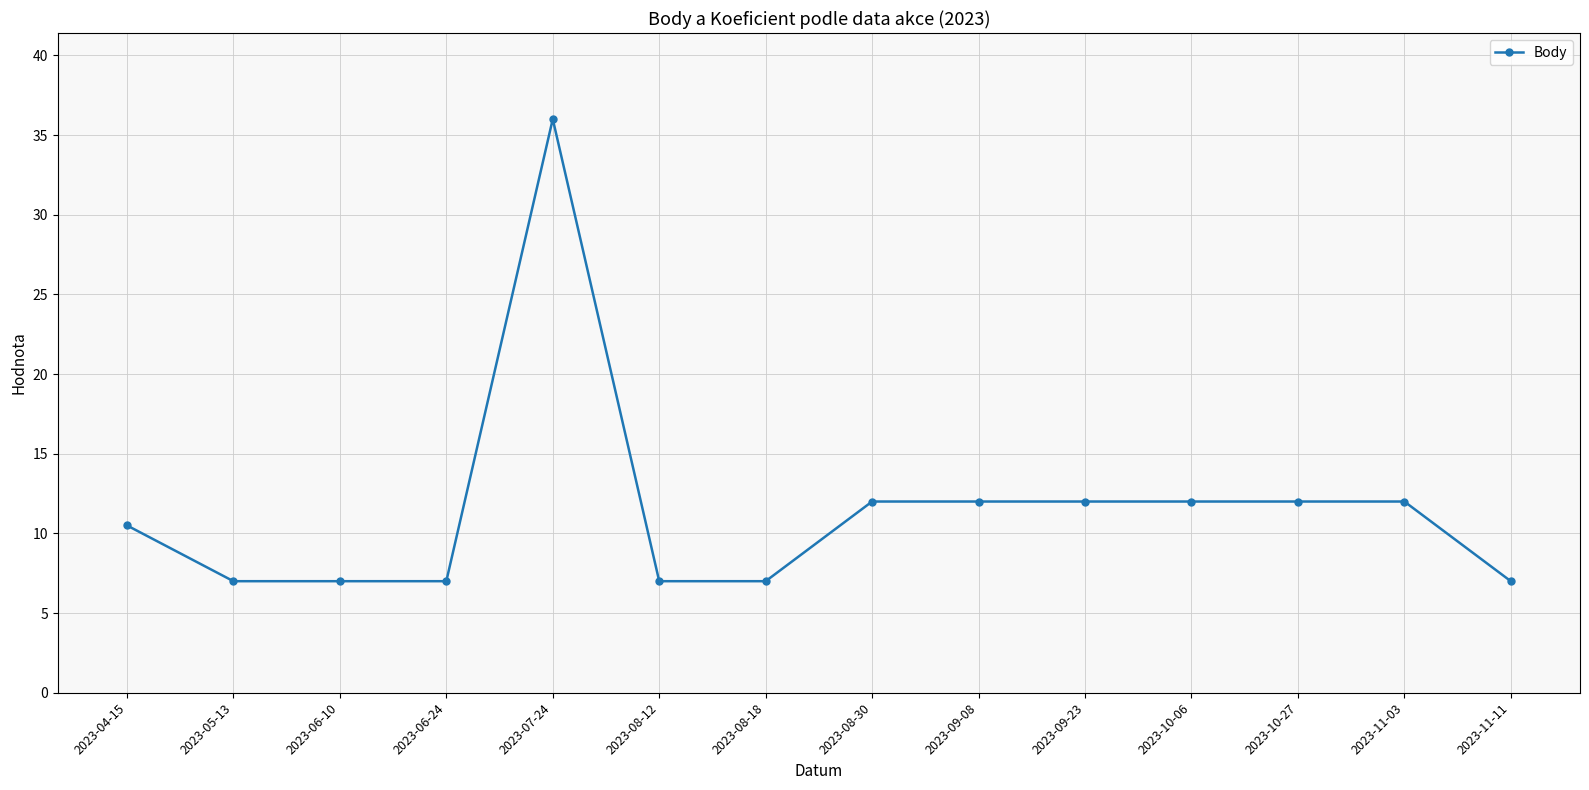

Which label corresponds to the largest value in the chart?

2023-07-24